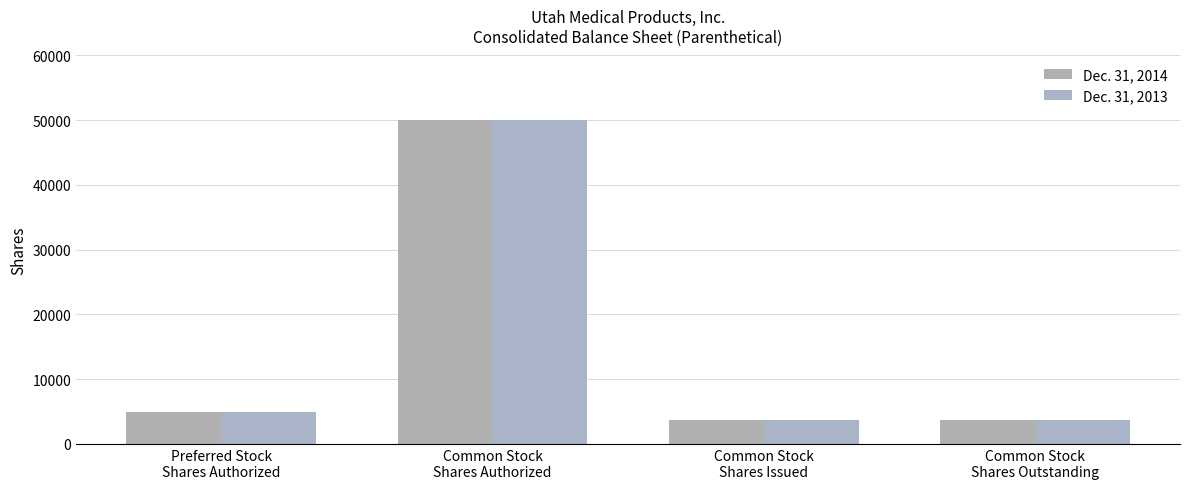

What is the highest value of the Dec. 31, 2014 series?

50000